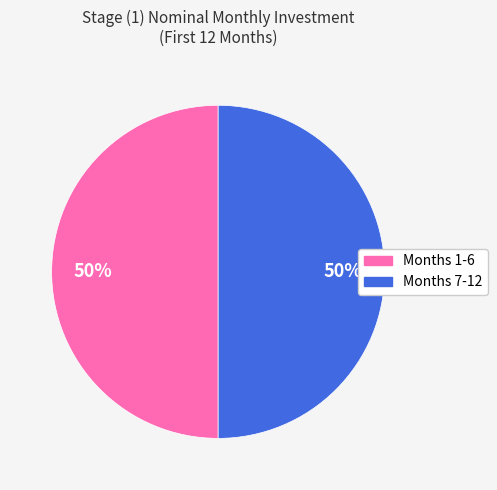

How many segments does this pie chart have?

2